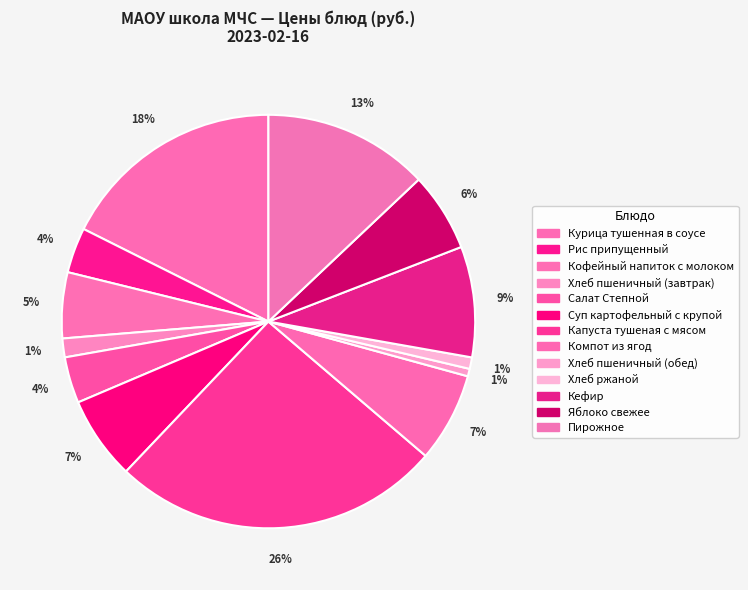

Count the number of slices in the pie.

13